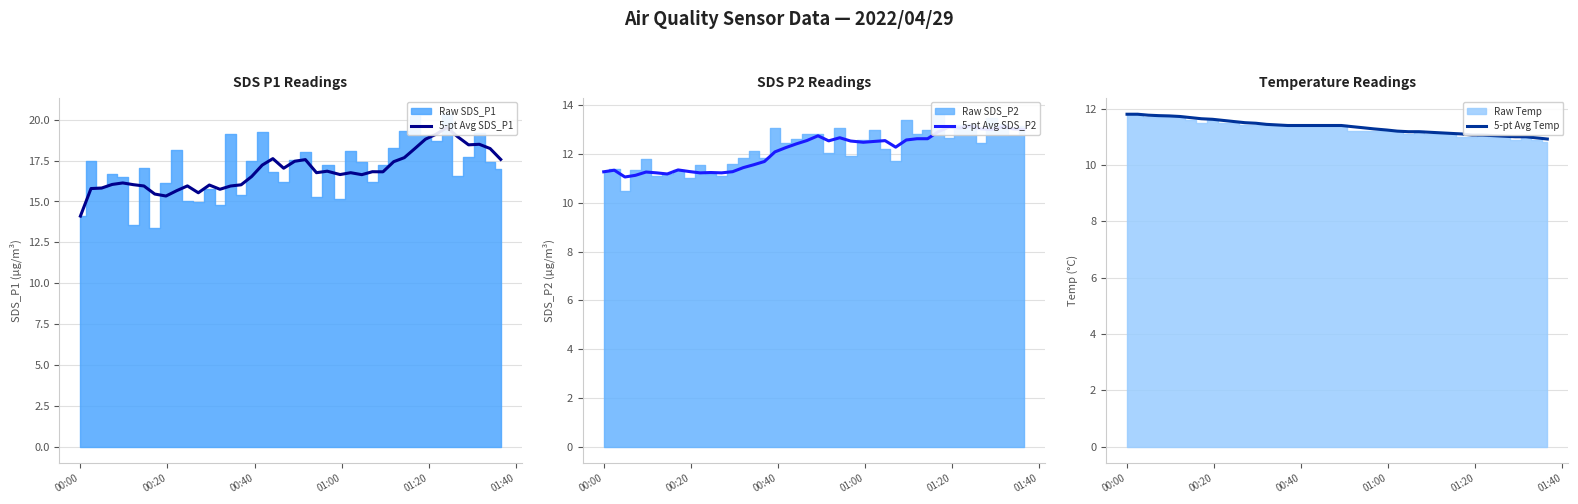

What is the lowest value of the 5-pt Avg Temp series?

10.9